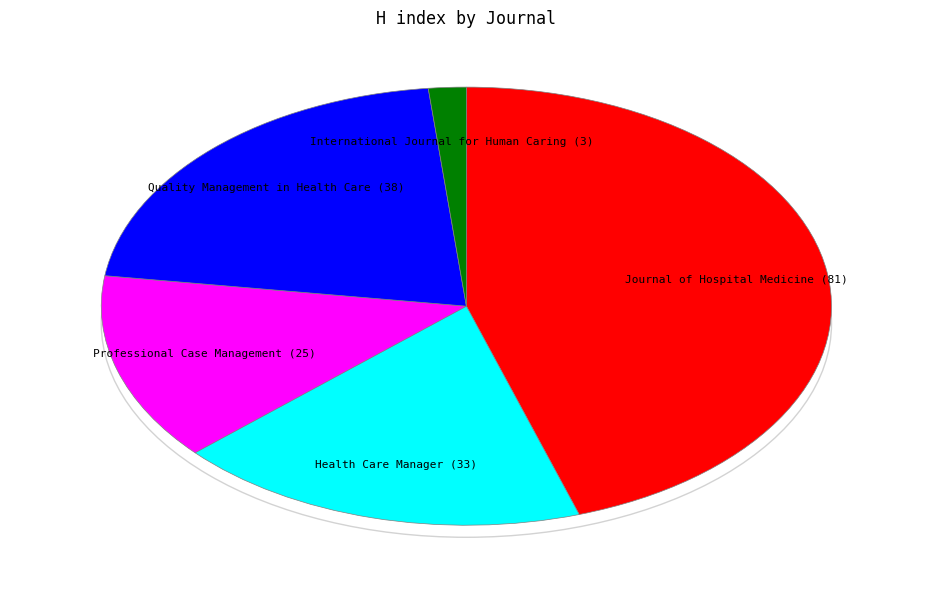

Is the sum of Journal of Hospital Medicine (81) and Quality Management in Health Care (38) greater than half?

Yes